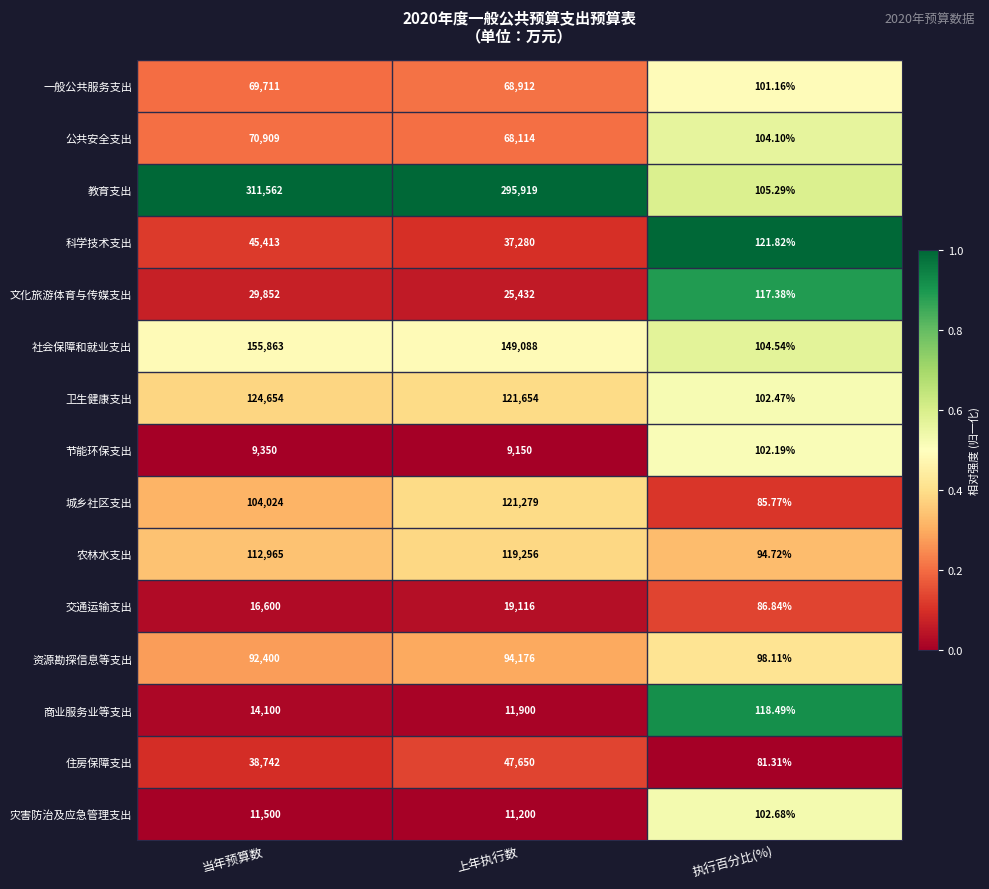

Which category has the lowest value in the 城乡社区支出 series?

执行百分比(%)